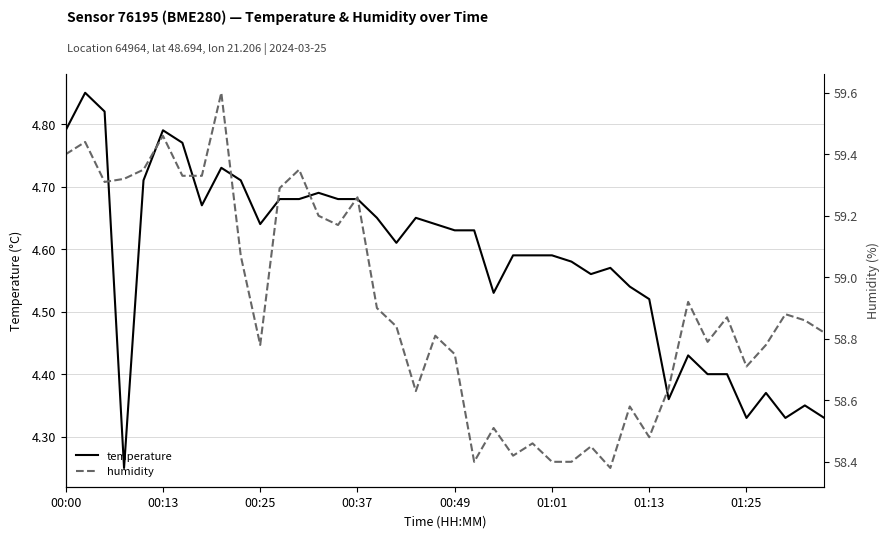

What is the difference between the maximum and second lowest values in the humidity series?

1.2